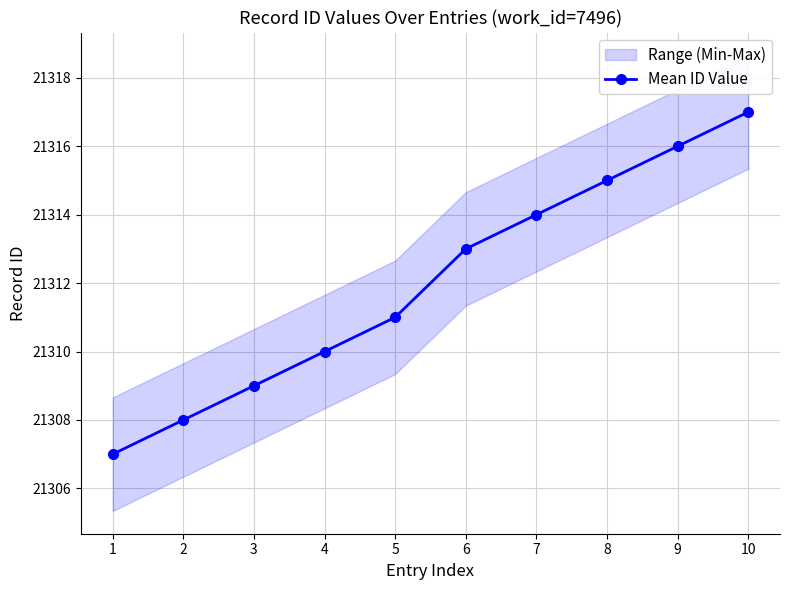

List the labels in order of value, smallest first.

1, 2, 3, 4, 5, 6, 7, 8, 9, 10